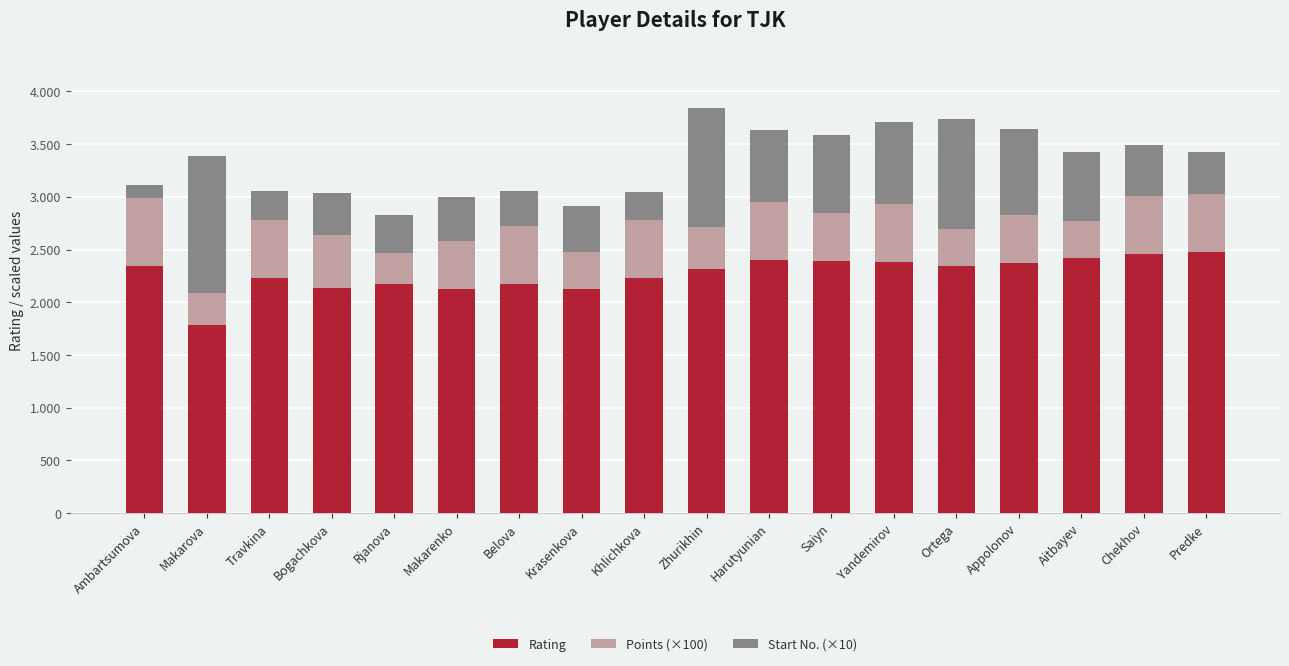

What is the total value across all series at Rjanova?

2831